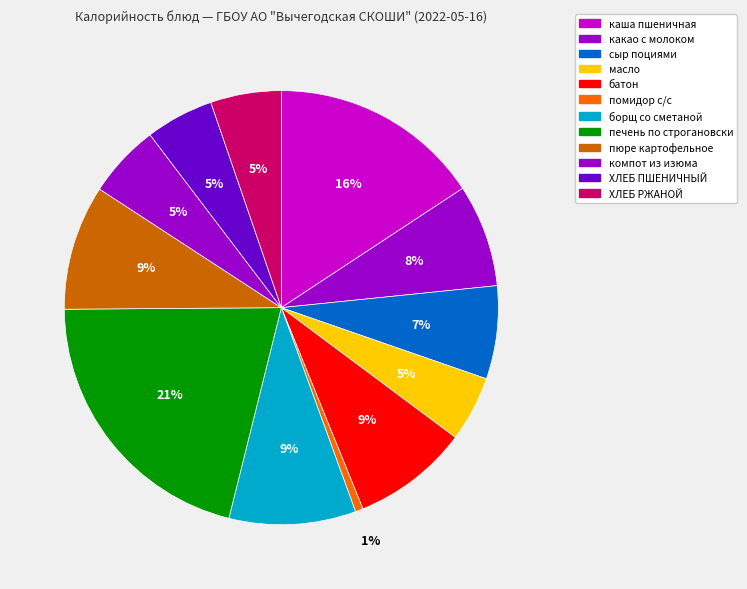

To the nearest percent, what is the difference between the какао с молоком and печень по строгановски slice percentages?

13%